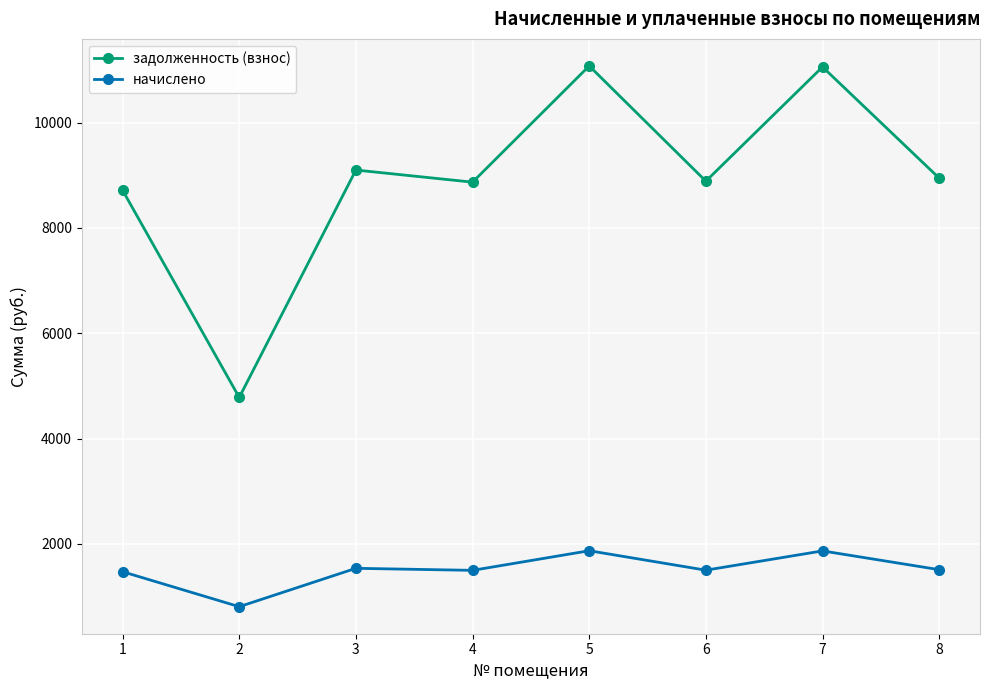

Is the value of задолженность (взнос) at 7 greater than the value of начислено at 6?

Yes